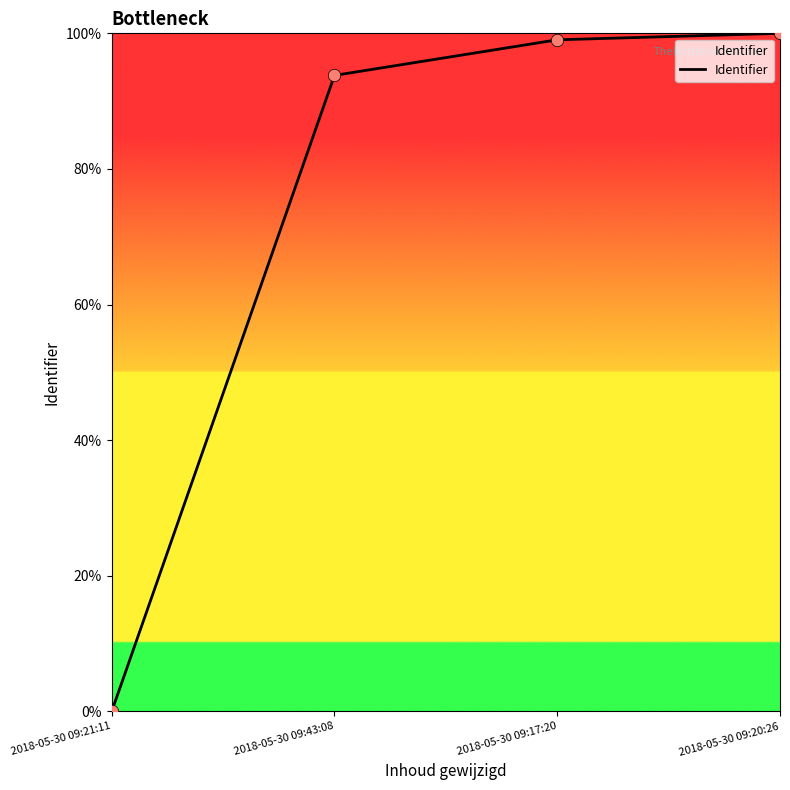

What is the change in value from 2018-05-30 09:17:20 to 2018-05-30 09:20:26?

+1.0